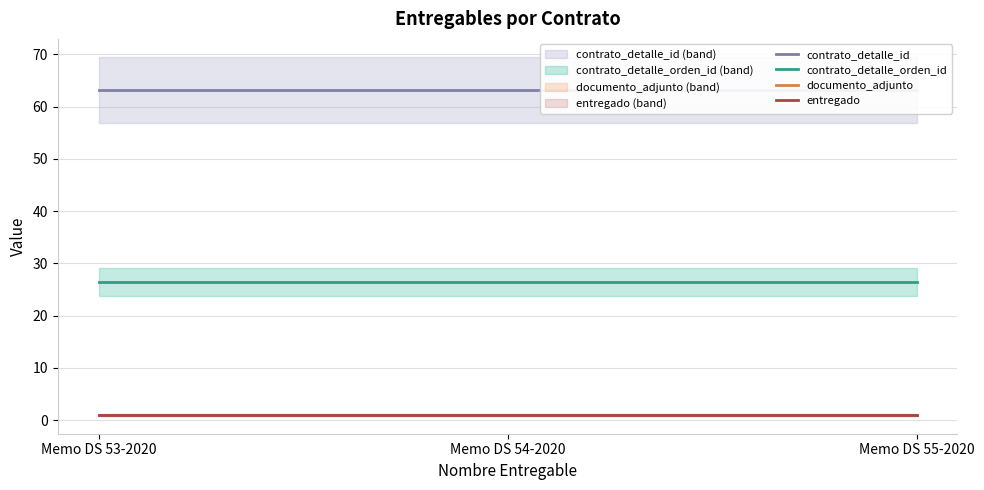

Rank the series at Memo DS 55-2020 from highest to lowest value.

contrato_detalle_id, contrato_detalle_orden_id, documento_adjunto, entregado